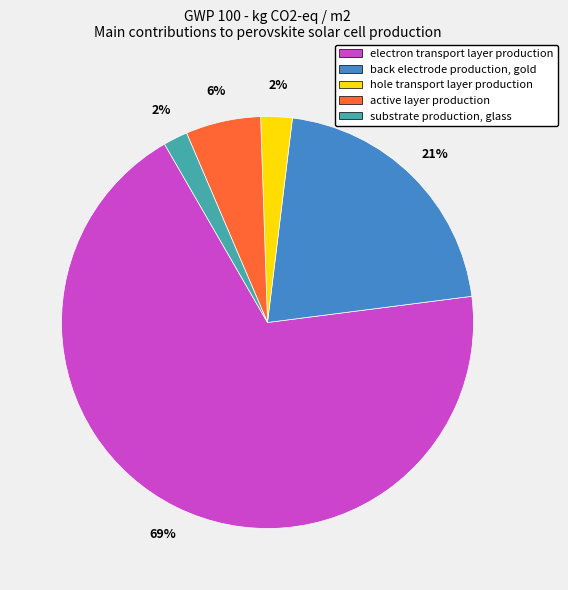

To the nearest percent, what is the difference between the substrate production, glass and electron transport layer production slice percentages?

67%